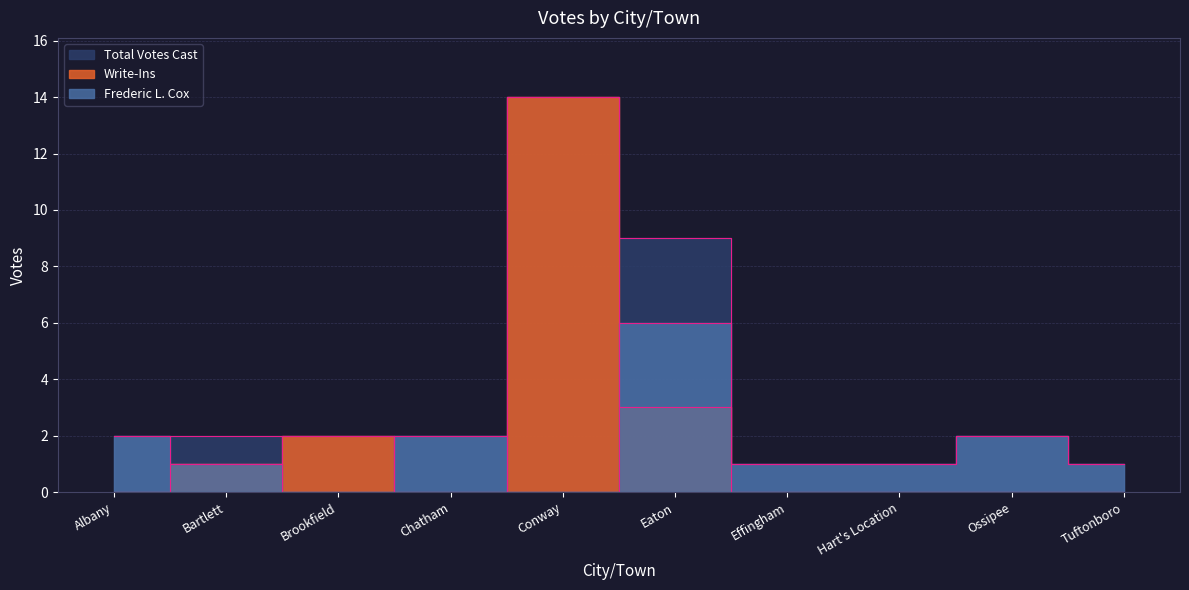

What is the difference between the second highest and minimum values in the Total Votes Cast series?

8